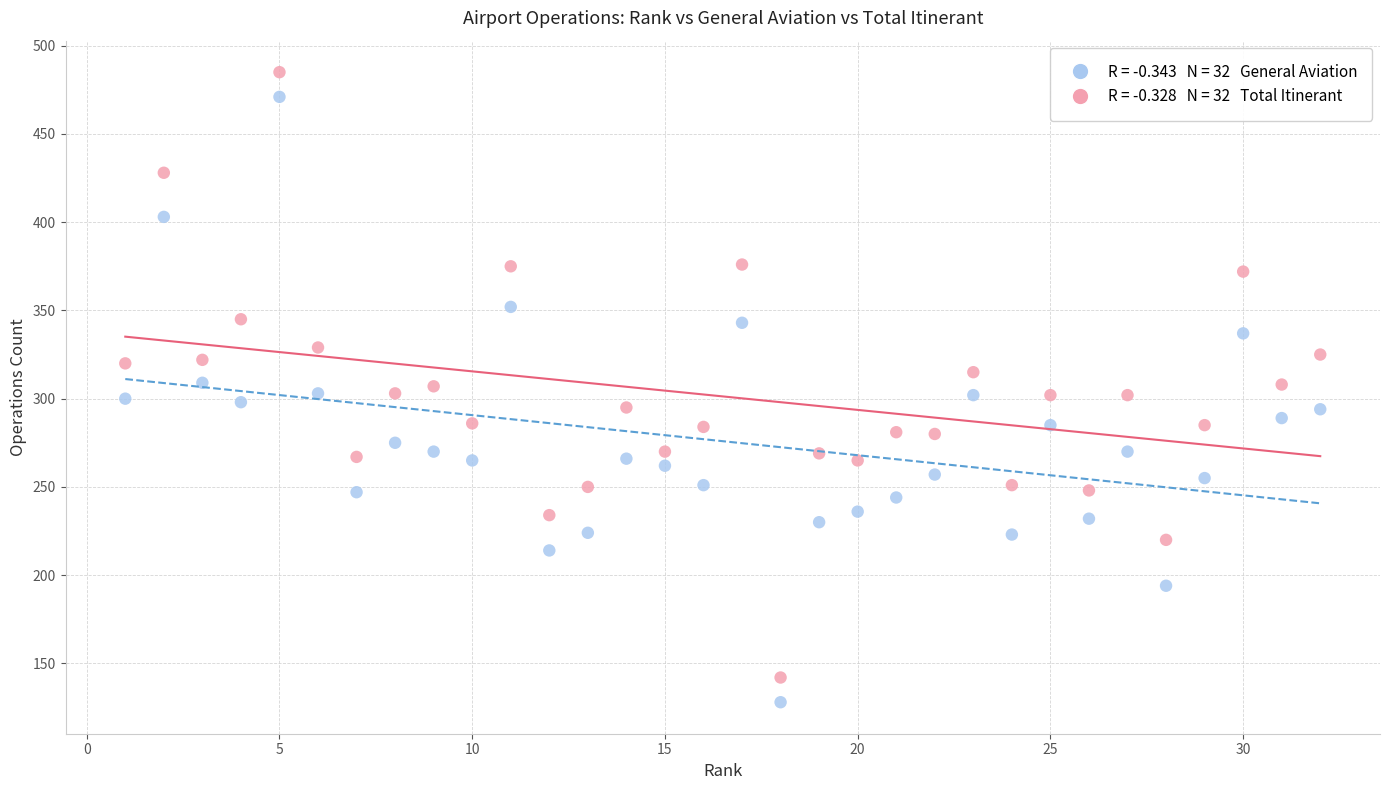

Across all data points, what is the range of X values (max minus min)?

31